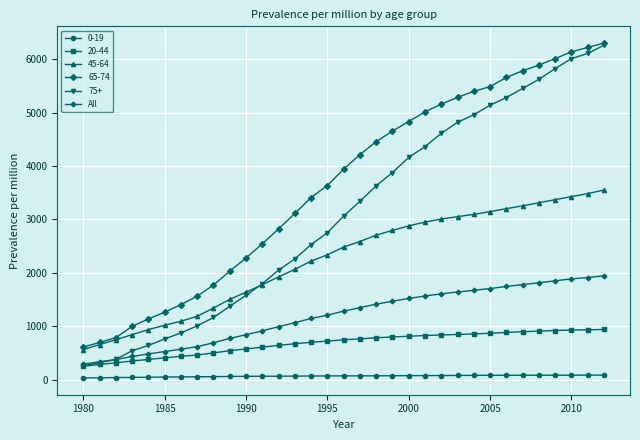

Which series has the largest total across all categories?

65-74